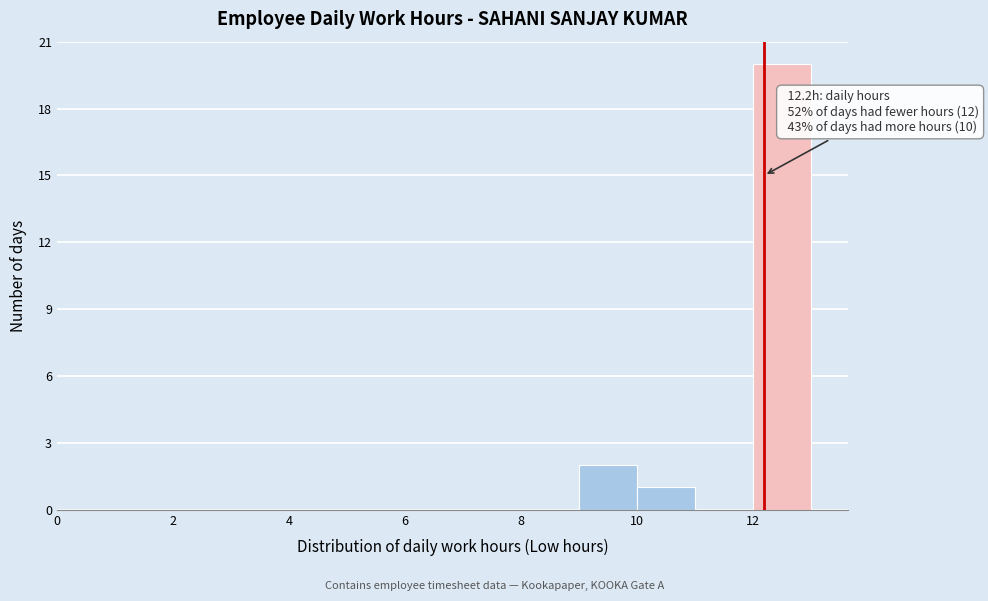

Over which range of the x-axis is the bar tallest?

12 to 13